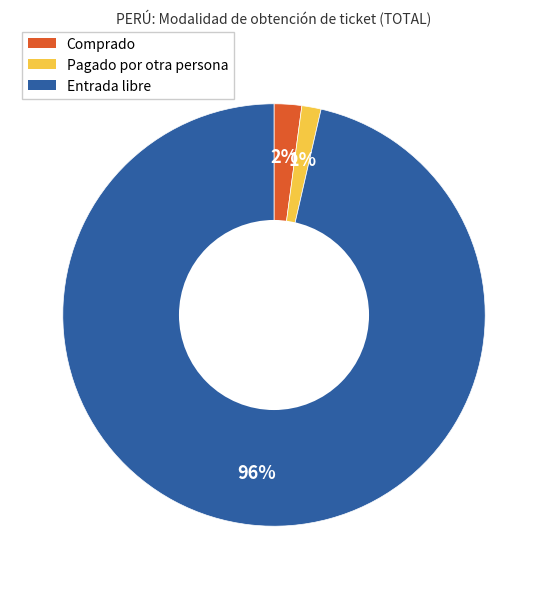

What percentage is the Pagado por otra persona slice, to the nearest percent?

1%